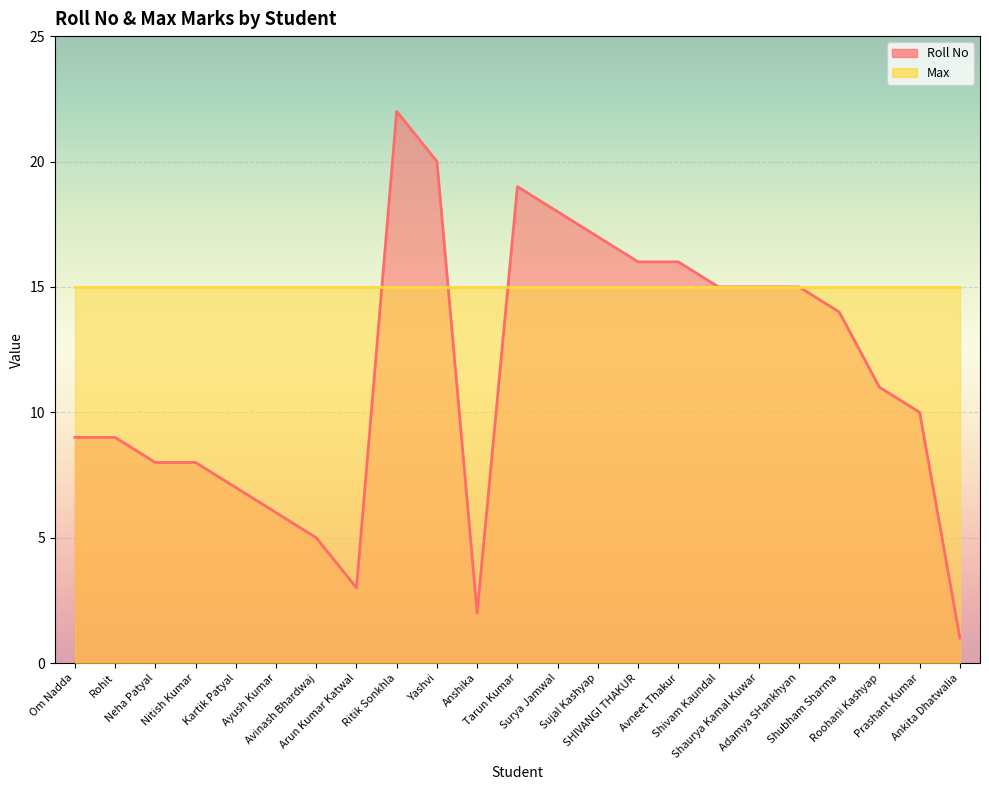

What is the ratio of the value at Sujal Kashyap to the value at SHIVANGI THAKUR?

1.1